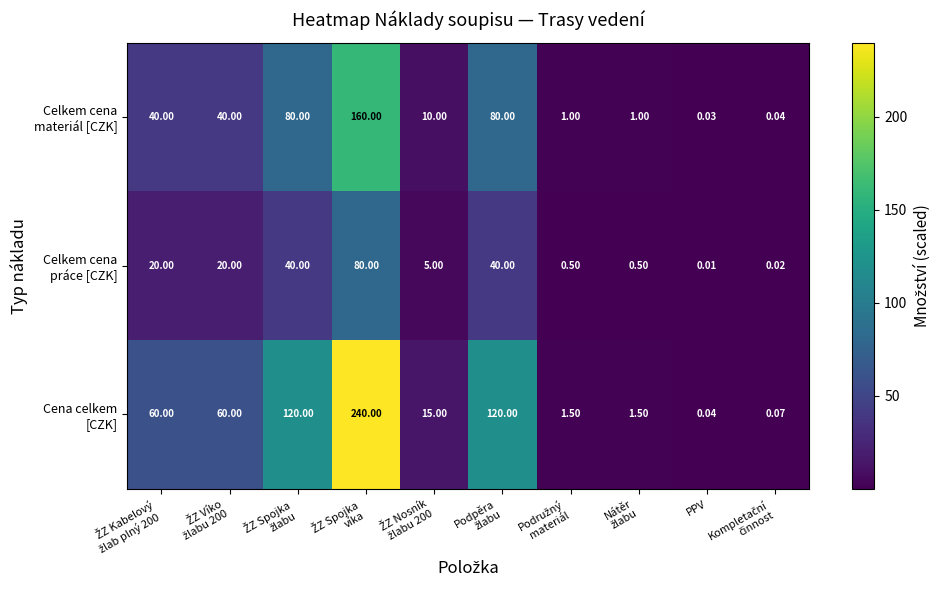

At which category does the chart reach its minimum across all series?

PPV